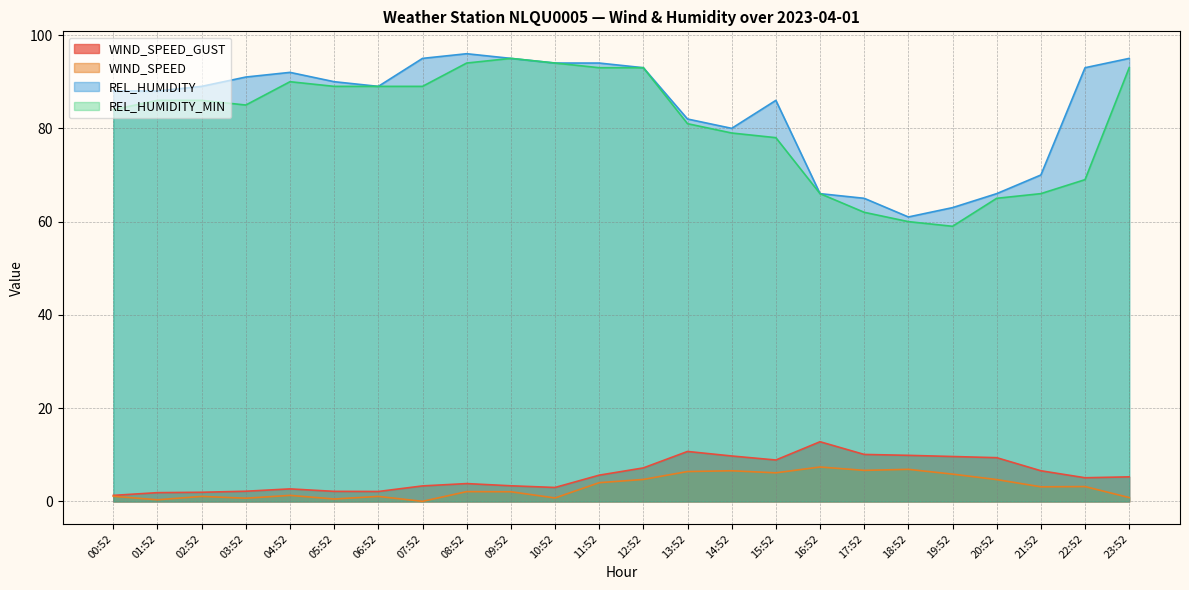

Does the chart display data point markers on the line(s)?

No